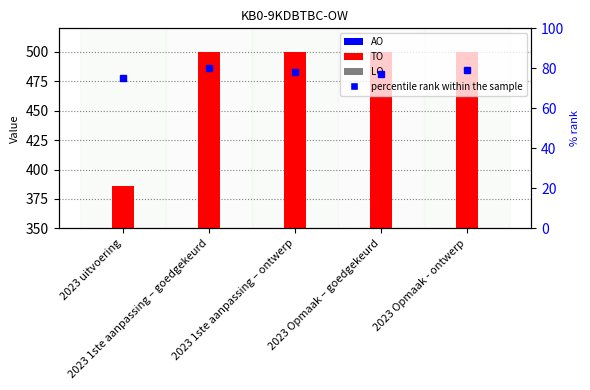

What position from the right is 2023 1ste aanpassing – ontwerp?

3